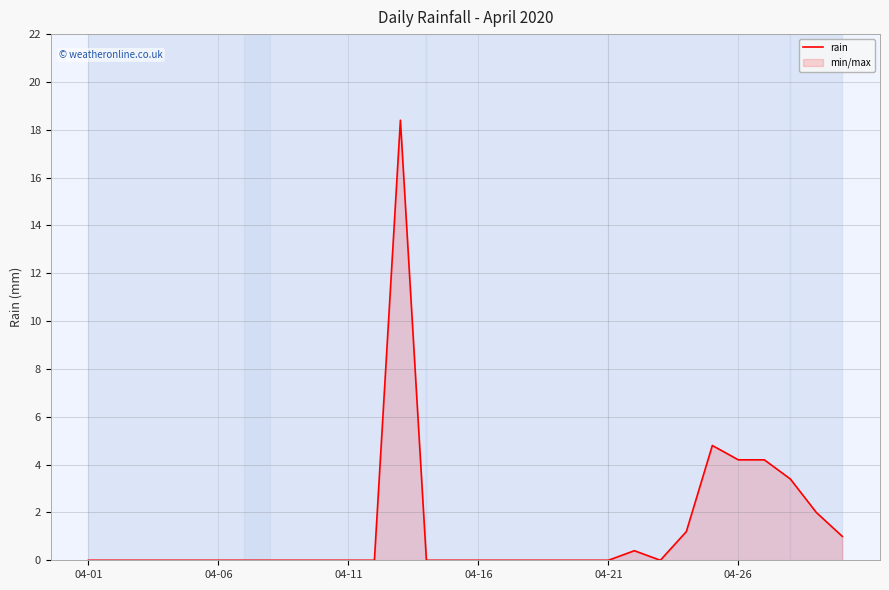

Between 22 and 26, which is larger?

26